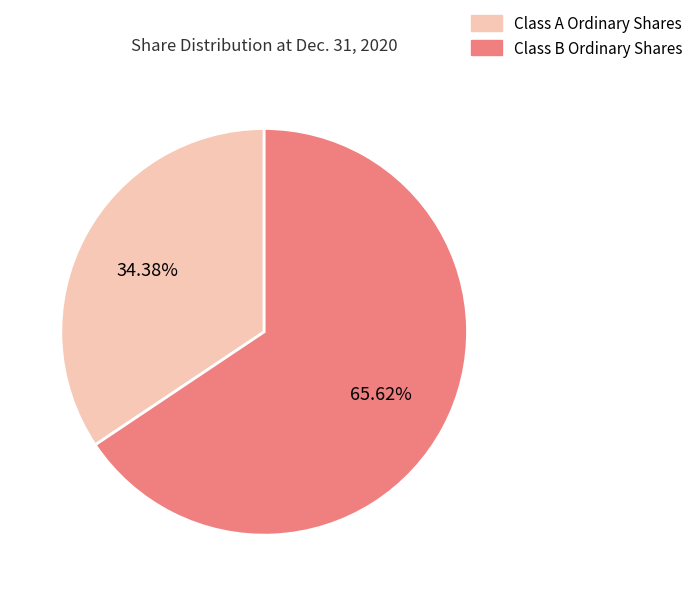

Which category has the biggest portion of the pie?

Class B Ordinary Shares